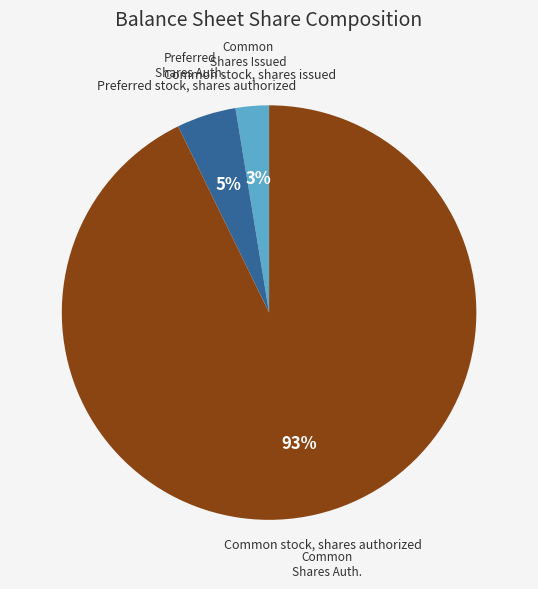

To the nearest percent, what is the average slice percentage?

33%